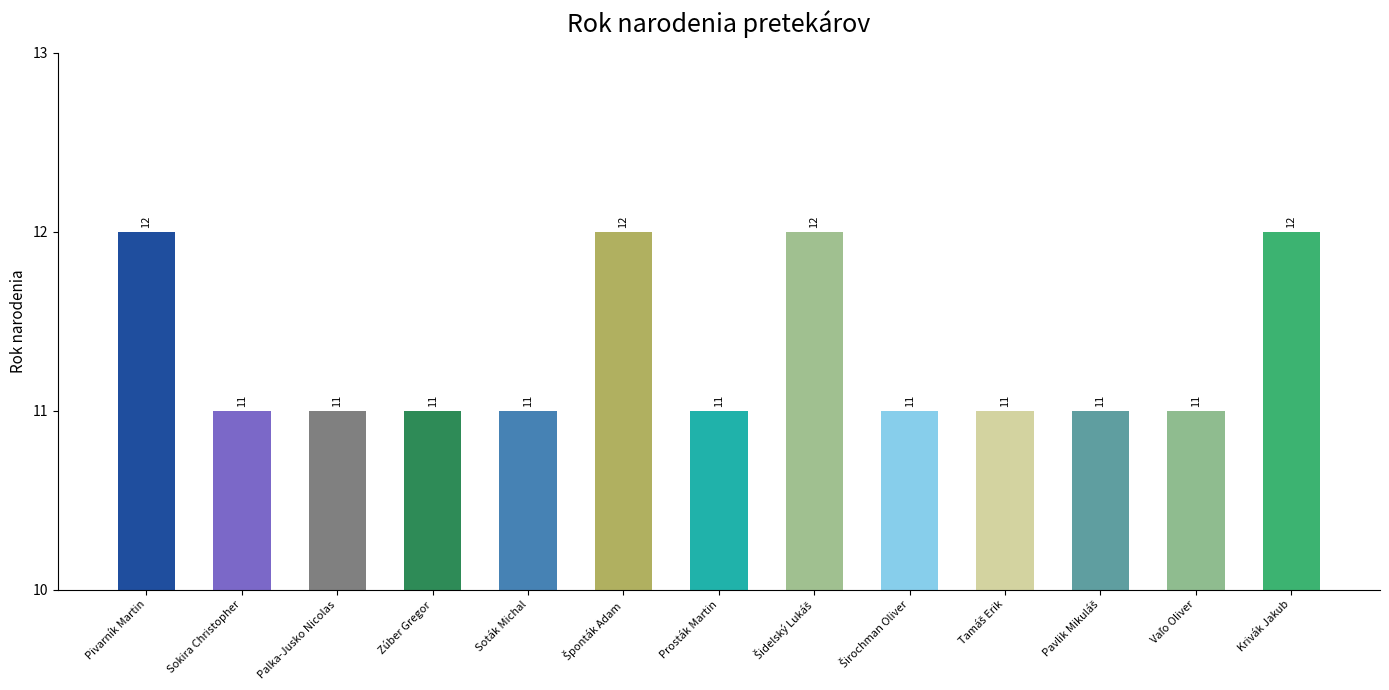

What is the minimum value shown in the chart?

11